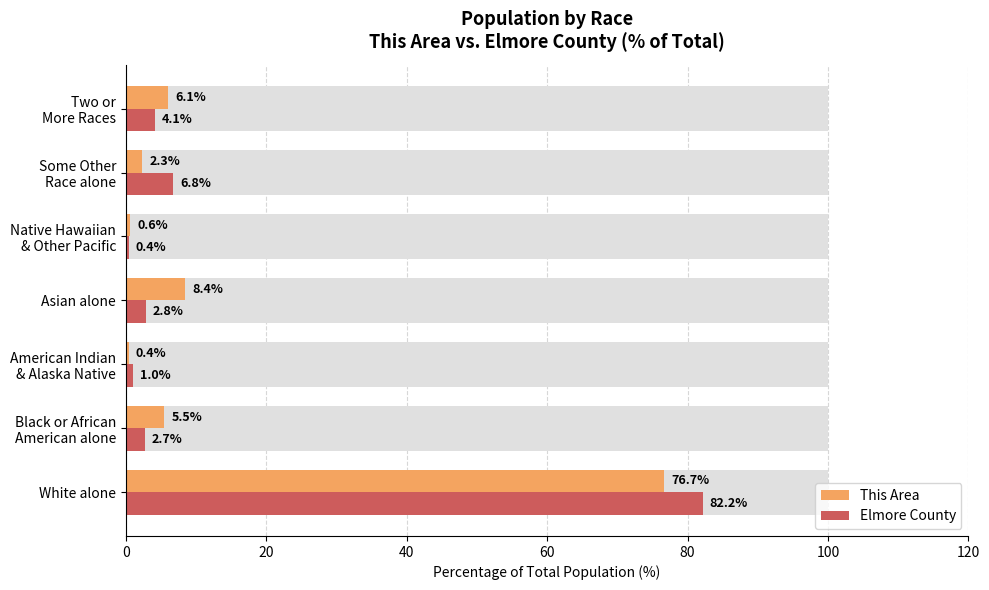

What is the greatest value displayed?

82.2